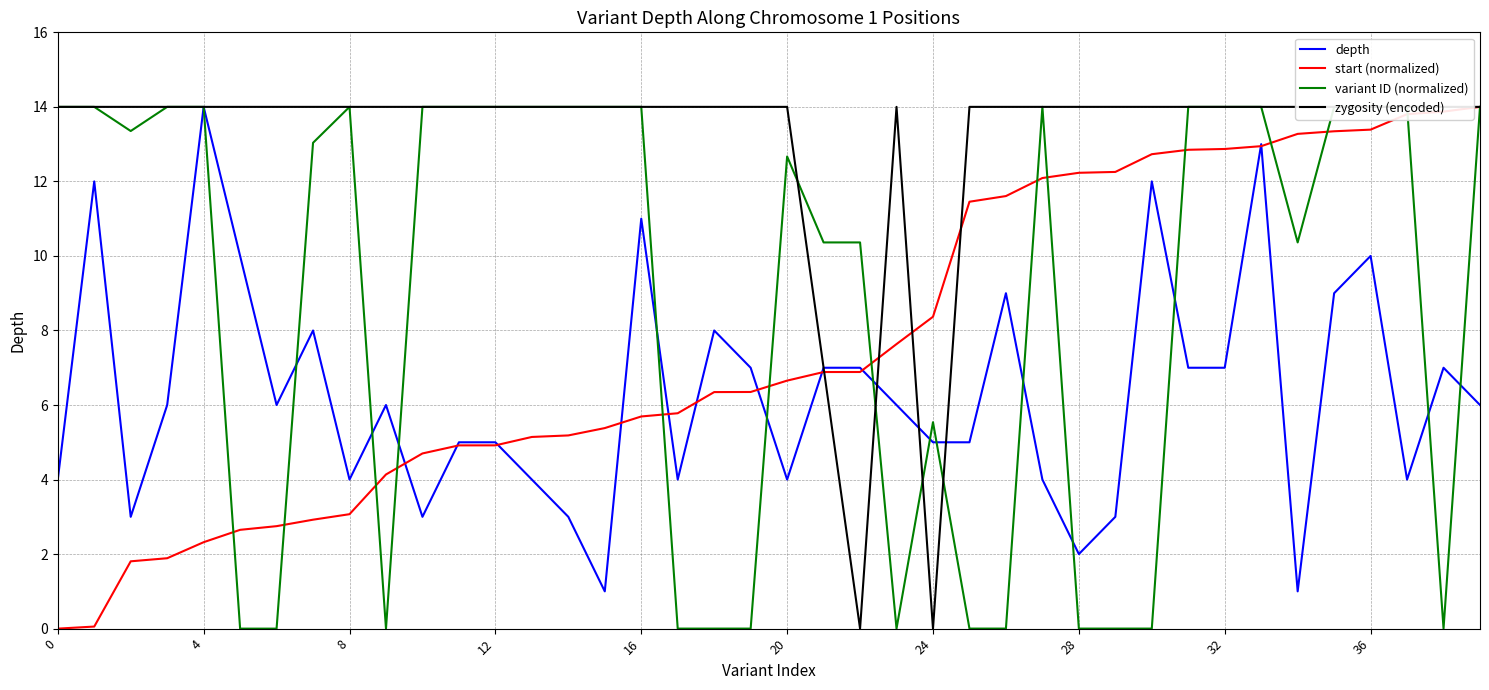

What are all the series names shown in the legend?

depth, start (normalized), variant ID (normalized), zygosity (encoded)